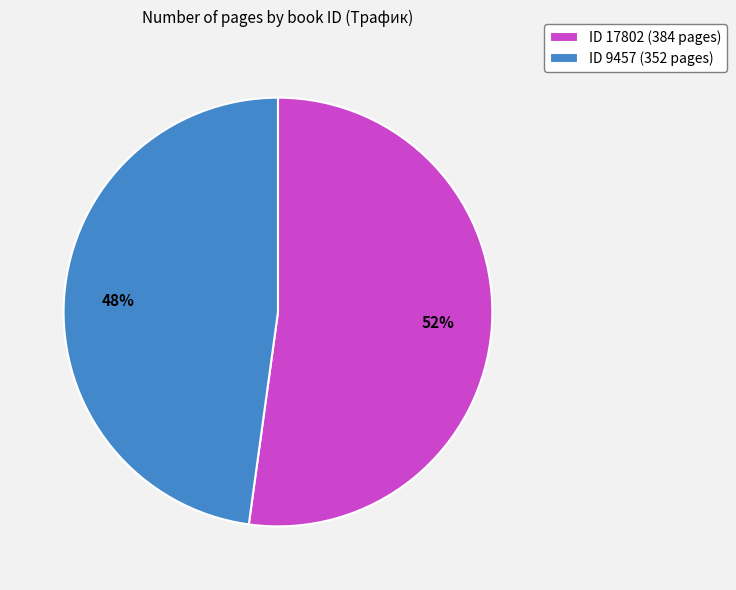

Between ID 17802 (384 pages) and ID 9457 (352 pages), which is larger?

ID 17802 (384 pages)